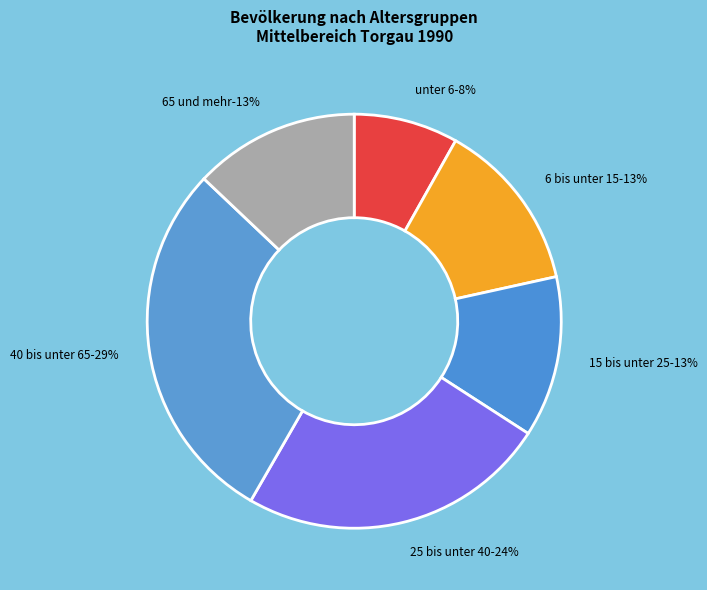

Which category has the biggest portion of the pie?

40 bis unter 65